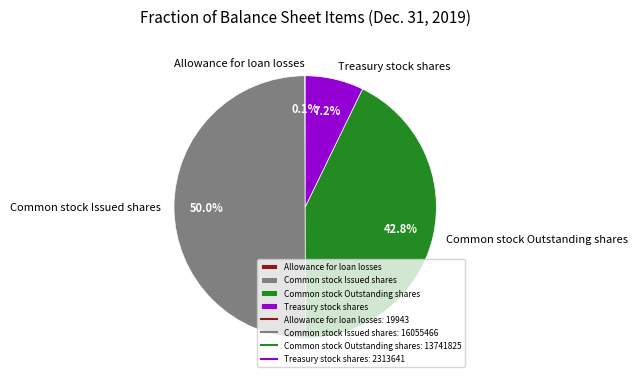

Between Common stock Issued shares and Treasury stock shares, which is larger?

Common stock Issued shares